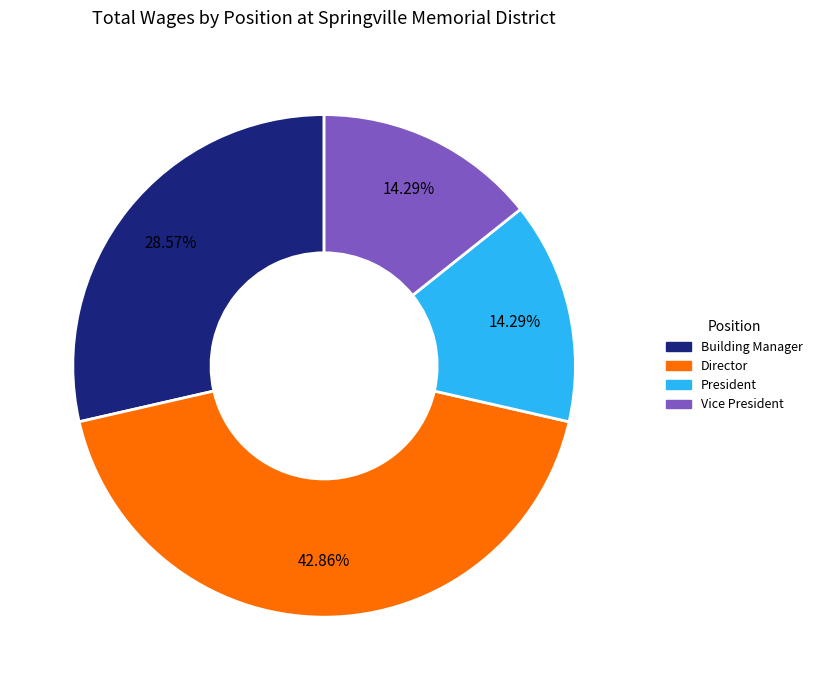

Do Director and Building Manager together represent more than half of the pie?

Yes